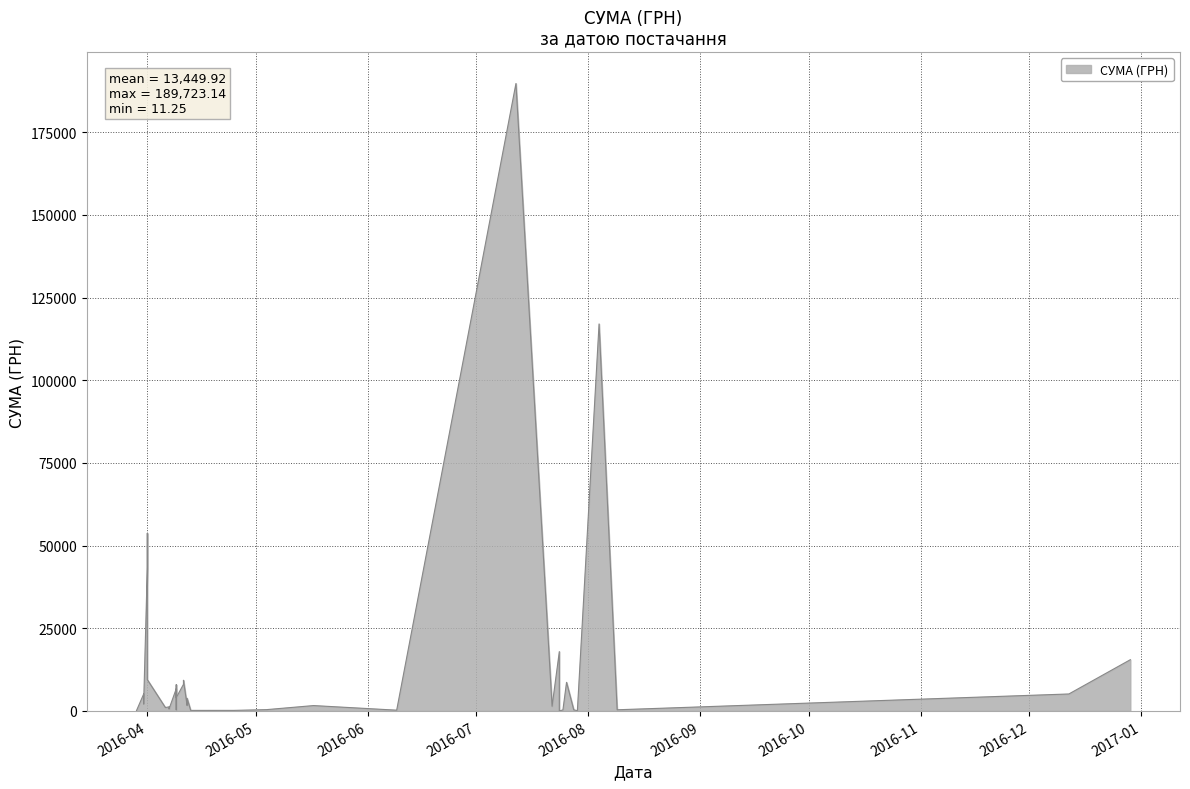

Is it true that the value at 01.04.2016 is 53732.8?

True